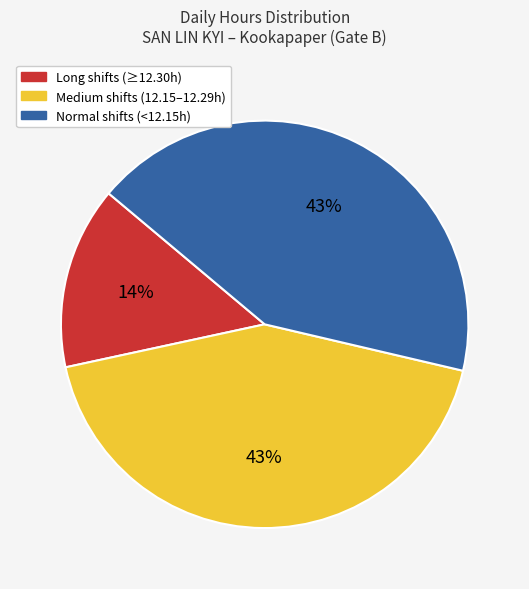

Which category has the smallest portion of the pie?

Long shifts (≥12.30h)